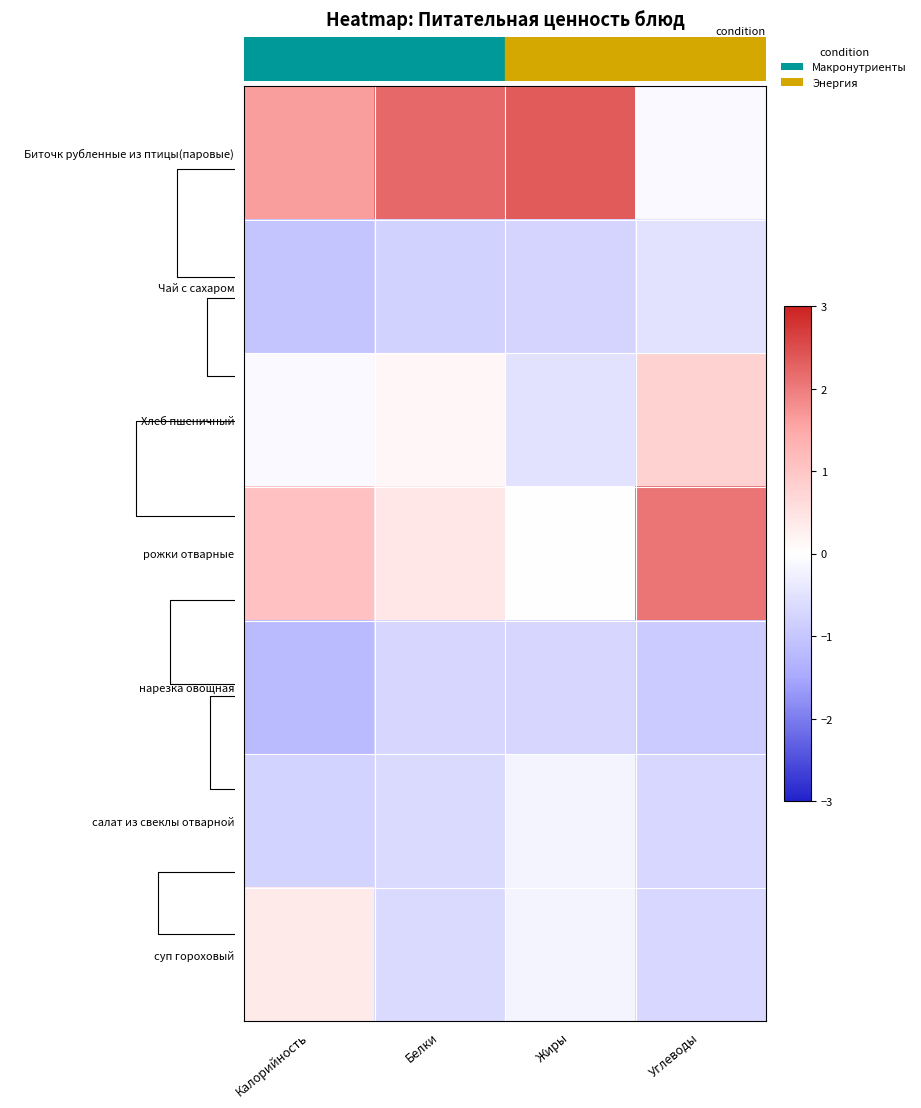

What is the lowest value of the Чай с сахаром series?

-1.0